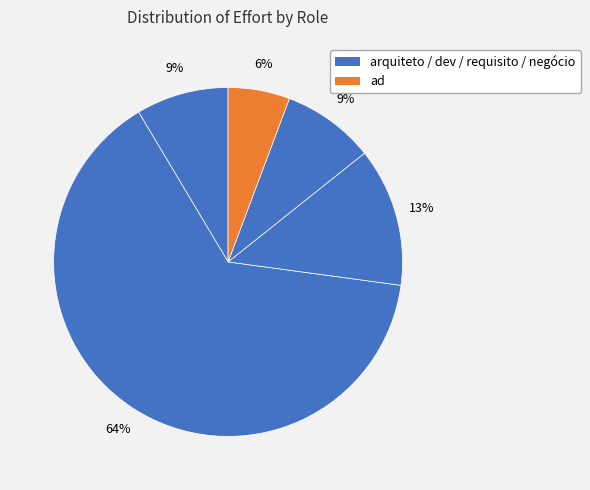

To the nearest percent, what is the average slice percentage?

20%